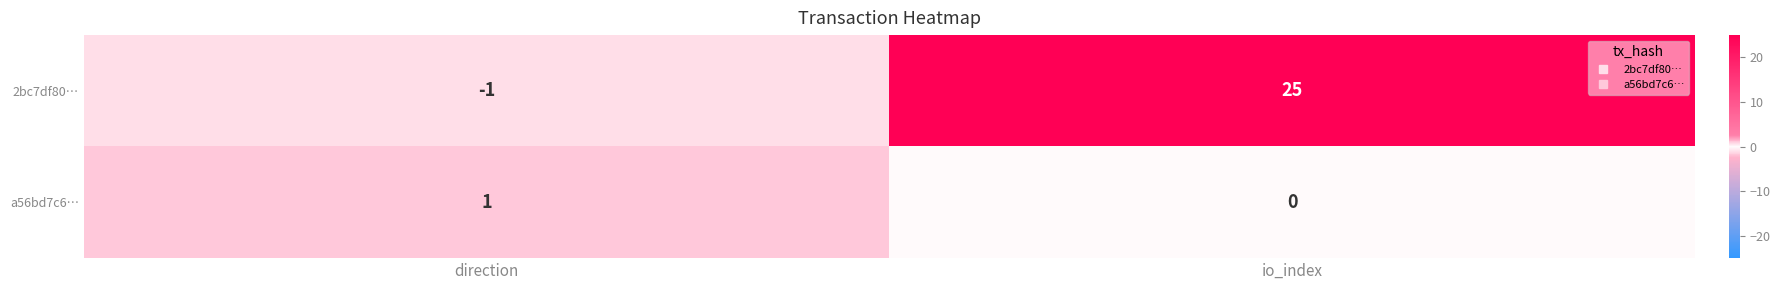

Rank the series by their maximum value, from lowest to highest.

a56bd7c6…, 2bc7df80…